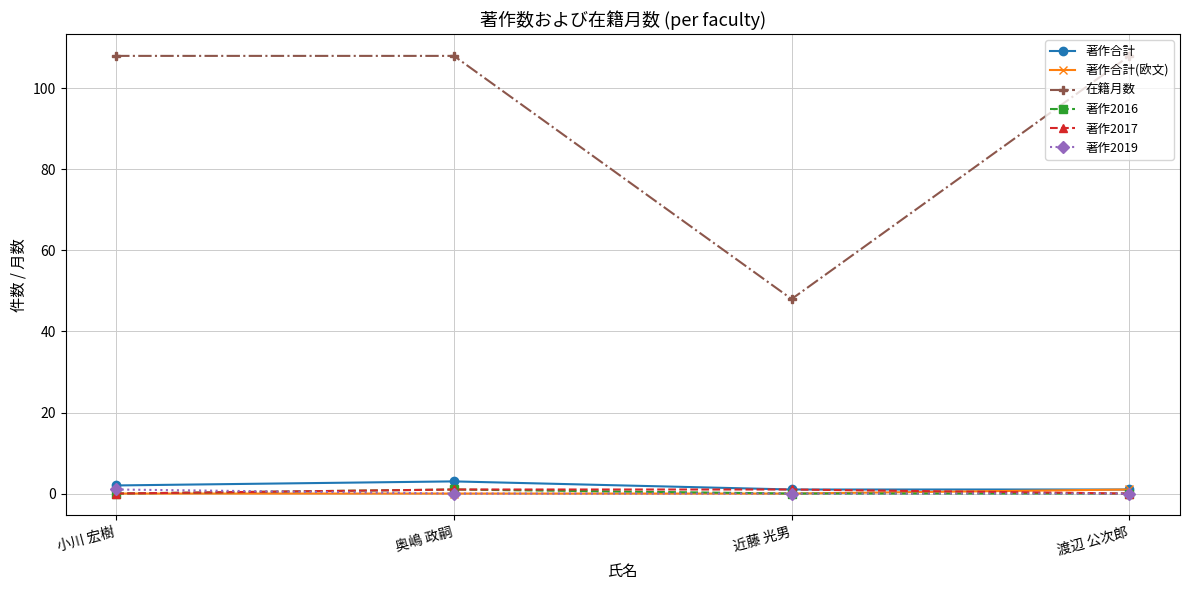

Between 奥嶋 政嗣 and 近藤 光男, which series saw the biggest shift?

在籍月数